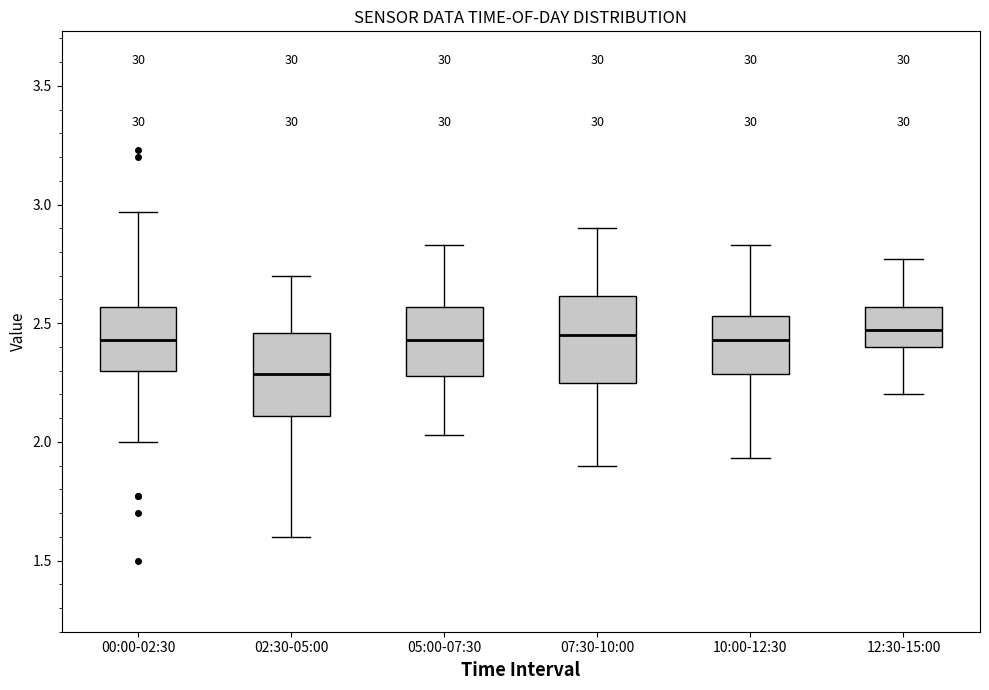

Reading left to right, read every box against the y-axis: the position of its median line, the range the box covers, and the ends of its whiskers. The values are not printed on the chart, so give them approximately, as read against the axis.

00:00-02:30: median 2.45, box 2.30 to 2.55, whiskers 2.00 to 2.95
02:30-05:00: median 2.30, box 2.10 to 2.45, whiskers 1.60 to 2.70
05:00-07:30: median 2.45, box 2.30 to 2.55, whiskers 2.05 to 2.85
07:30-10:00: median 2.45, box 2.25 to 2.60, whiskers 1.90 to 2.90
10:00-12:30: median 2.45, box 2.30 to 2.55, whiskers 1.95 to 2.85
12:30-15:00: median 2.45, box 2.40 to 2.55, whiskers 2.20 to 2.75